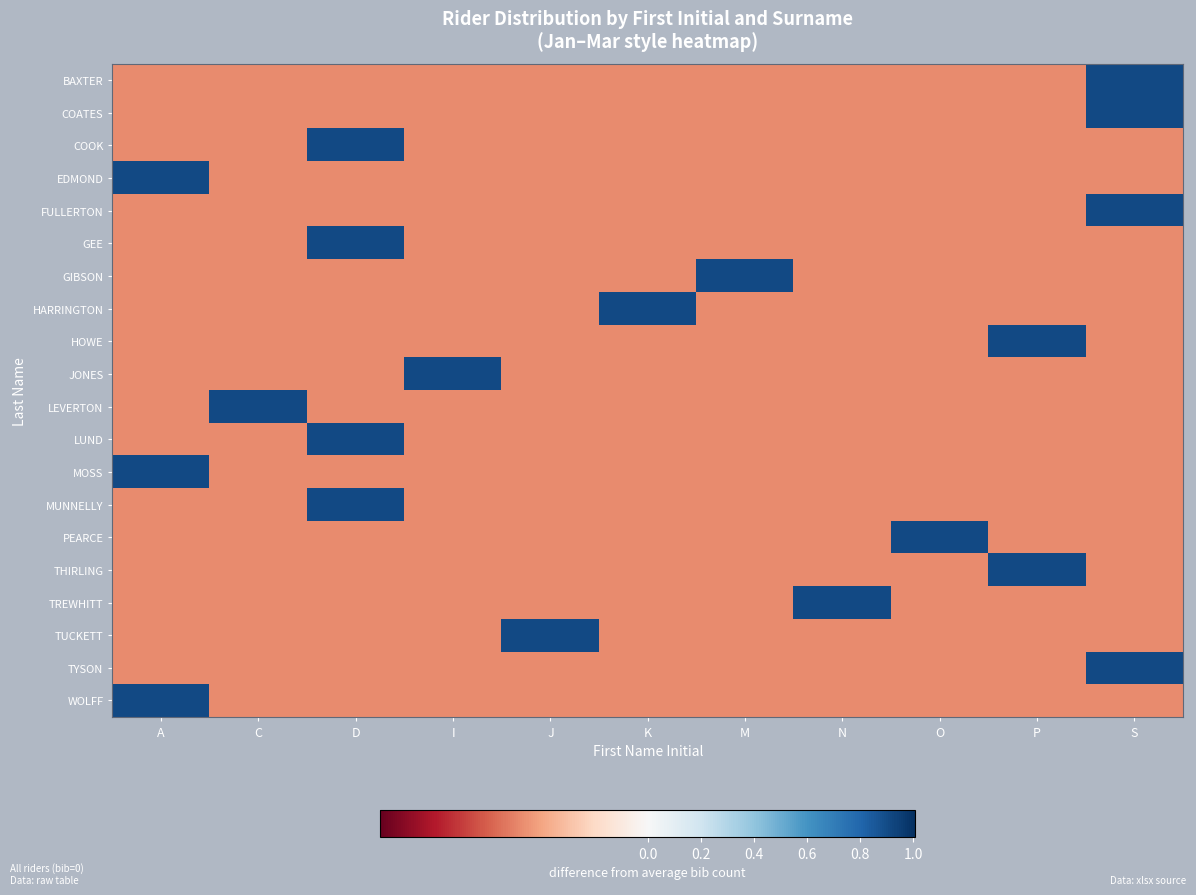

Reading left to right, list all the values displayed in this chart.

BAXTER: A=-0.1	C=-0.1	D=-0.1	I=-0.1	J=-0.1	K=-0.1	M=-0.1	N=-0.1	O=-0.1	P=-0.1	S=0.9
COATES: A=-0.1	C=-0.1	D=-0.1	I=-0.1	J=-0.1	K=-0.1	M=-0.1	N=-0.1	O=-0.1	P=-0.1	S=0.9
COOK: A=-0.1	C=-0.1	D=0.9	I=-0.1	J=-0.1	K=-0.1	M=-0.1	N=-0.1	O=-0.1	P=-0.1	S=-0.1
EDMOND: A=0.9	C=-0.1	D=-0.1	I=-0.1	J=-0.1	K=-0.1	M=-0.1	N=-0.1	O=-0.1	P=-0.1	S=-0.1
FULLERTON: A=-0.1	C=-0.1	D=-0.1	I=-0.1	J=-0.1	K=-0.1	M=-0.1	N=-0.1	O=-0.1	P=-0.1	S=0.9
GEE: A=-0.1	C=-0.1	D=0.9	I=-0.1	J=-0.1	K=-0.1	M=-0.1	N=-0.1	O=-0.1	P=-0.1	S=-0.1
GIBSON: A=-0.1	C=-0.1	D=-0.1	I=-0.1	J=-0.1	K=-0.1	M=0.9	N=-0.1	O=-0.1	P=-0.1	S=-0.1
HARRINGTON: A=-0.1	C=-0.1	D=-0.1	I=-0.1	J=-0.1	K=0.9	M=-0.1	N=-0.1	O=-0.1	P=-0.1	S=-0.1
HOWE: A=-0.1	C=-0.1	D=-0.1	I=-0.1	J=-0.1	K=-0.1	M=-0.1	N=-0.1	O=-0.1	P=0.9	S=-0.1
JONES: A=-0.1	C=-0.1	D=-0.1	I=0.9	J=-0.1	K=-0.1	M=-0.1	N=-0.1	O=-0.1	P=-0.1	S=-0.1
LEVERTON: A=-0.1	C=0.9	D=-0.1	I=-0.1	J=-0.1	K=-0.1	M=-0.1	N=-0.1	O=-0.1	P=-0.1	S=-0.1
LUND: A=-0.1	C=-0.1	D=0.9	I=-0.1	J=-0.1	K=-0.1	M=-0.1	N=-0.1	O=-0.1	P=-0.1	S=-0.1
MOSS: A=0.9	C=-0.1	D=-0.1	I=-0.1	J=-0.1	K=-0.1	M=-0.1	N=-0.1	O=-0.1	P=-0.1	S=-0.1
MUNNELLY: A=-0.1	C=-0.1	D=0.9	I=-0.1	J=-0.1	K=-0.1	M=-0.1	N=-0.1	O=-0.1	P=-0.1	S=-0.1
PEARCE: A=-0.1	C=-0.1	D=-0.1	I=-0.1	J=-0.1	K=-0.1	M=-0.1	N=-0.1	O=0.9	P=-0.1	S=-0.1
THIRLING: A=-0.1	C=-0.1	D=-0.1	I=-0.1	J=-0.1	K=-0.1	M=-0.1	N=-0.1	O=-0.1	P=0.9	S=-0.1
TREWHITT: A=-0.1	C=-0.1	D=-0.1	I=-0.1	J=-0.1	K=-0.1	M=-0.1	N=0.9	O=-0.1	P=-0.1	S=-0.1
TUCKETT: A=-0.1	C=-0.1	D=-0.1	I=-0.1	J=0.9	K=-0.1	M=-0.1	N=-0.1	O=-0.1	P=-0.1	S=-0.1
TYSON: A=-0.1	C=-0.1	D=-0.1	I=-0.1	J=-0.1	K=-0.1	M=-0.1	N=-0.1	O=-0.1	P=-0.1	S=0.9
WOLFF: A=0.9	C=-0.1	D=-0.1	I=-0.1	J=-0.1	K=-0.1	M=-0.1	N=-0.1	O=-0.1	P=-0.1	S=-0.1